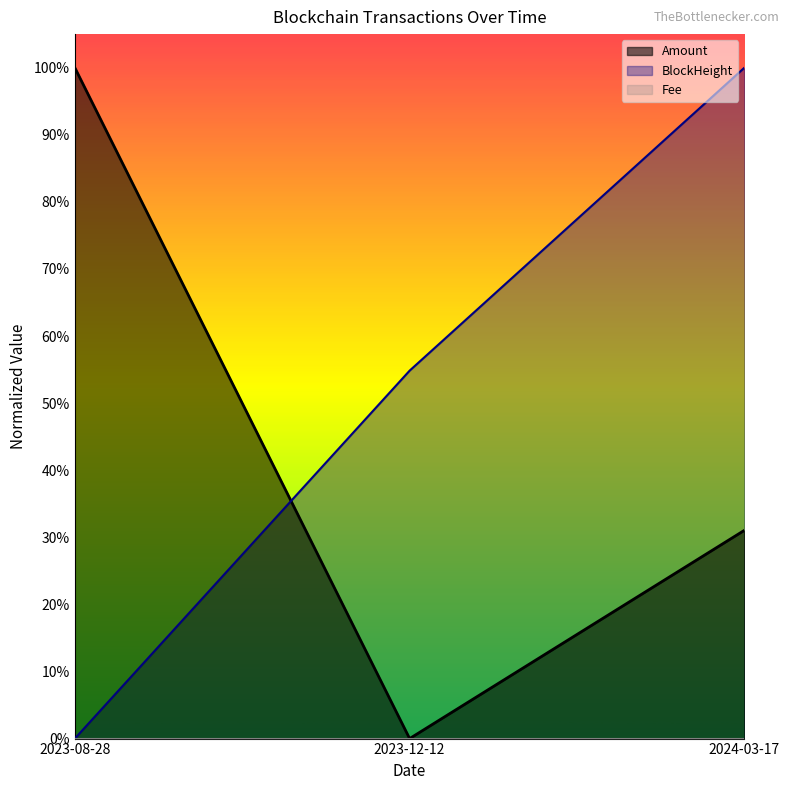

What is the total value across all series at 2023-08-28?

1.0